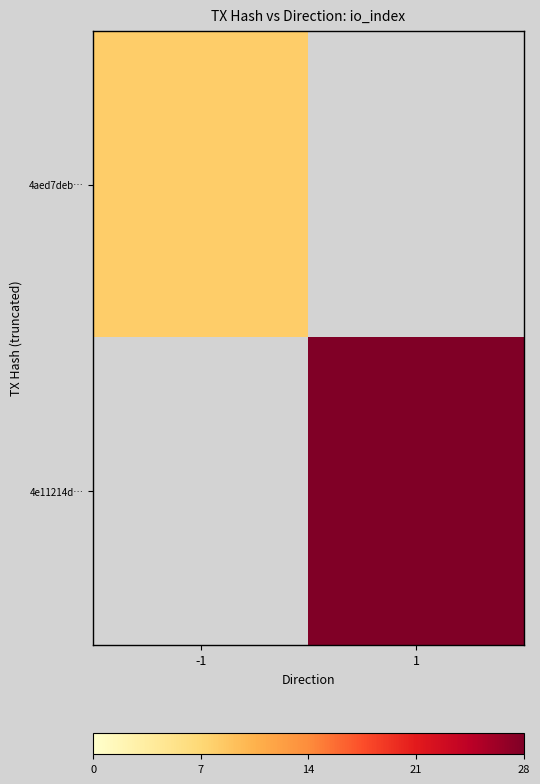

What is the smallest value displayed?

8.0